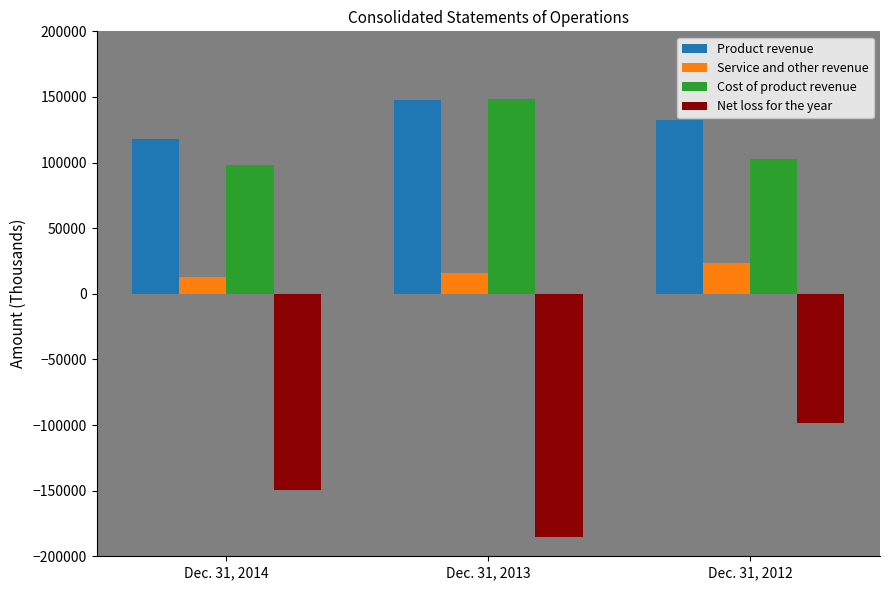

Which series has the largest range (max minus min)?

Net loss for the year